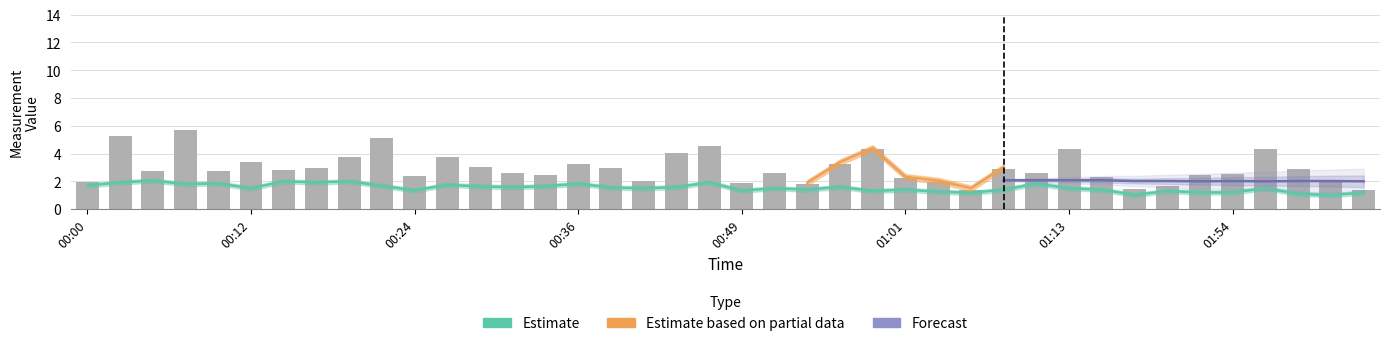

What is the difference between the SDS_P2 values at 01:08 and 00:14?

0.6